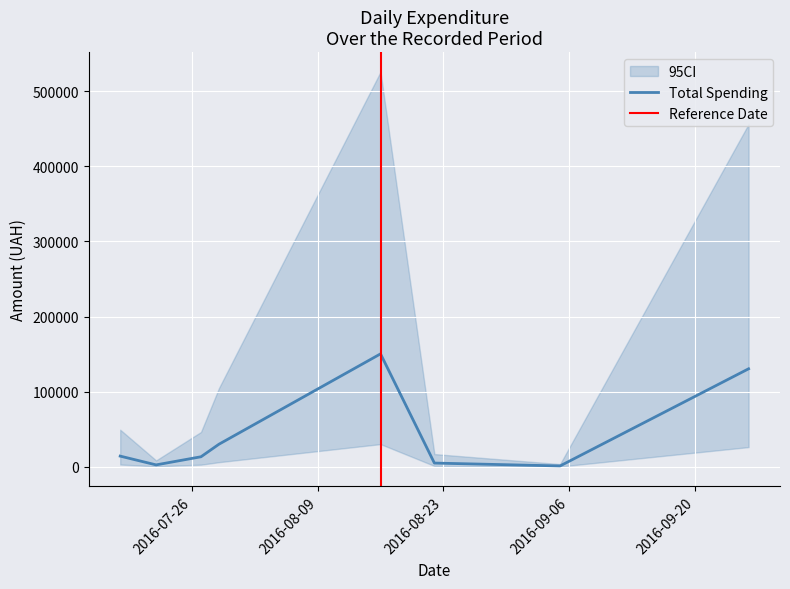

What is the highest value of the Total Spending series?

150229.0